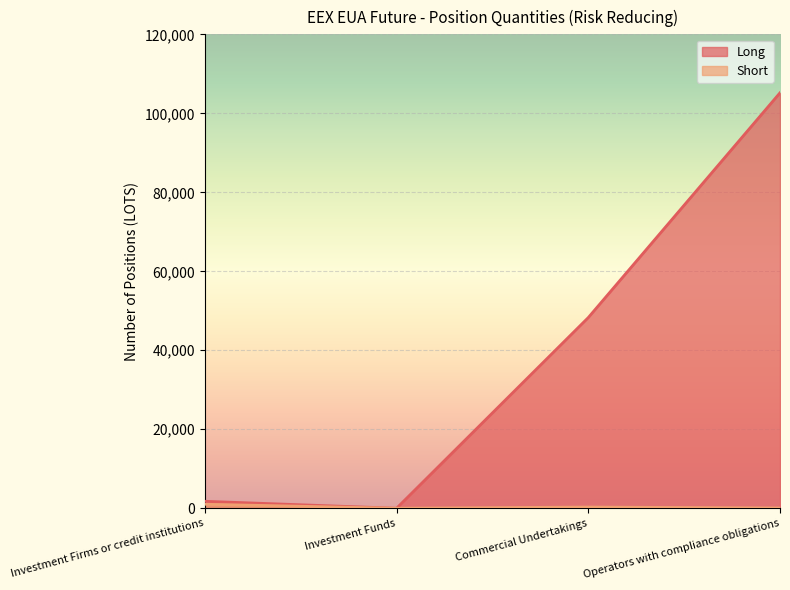

Which series has the largest range (max minus min)?

Long